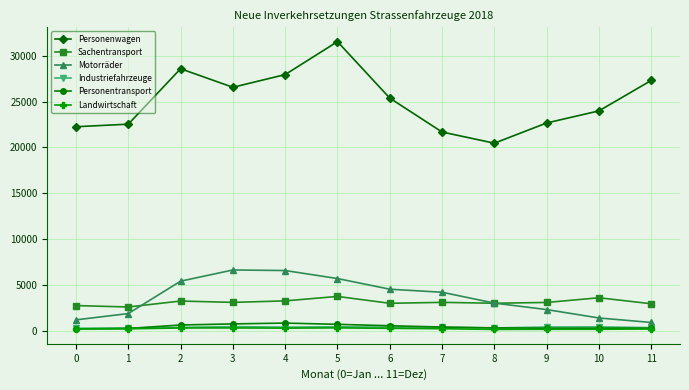

True or false: Sachentransport and Landwirtschaft cross at least once.

False